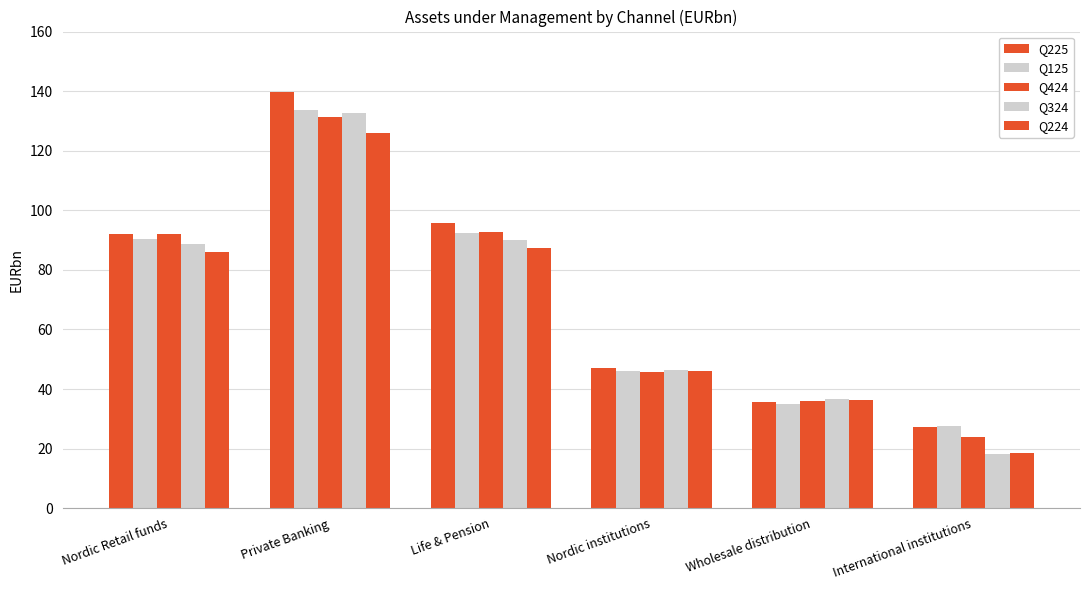

How many categories are shown in the chart?

6